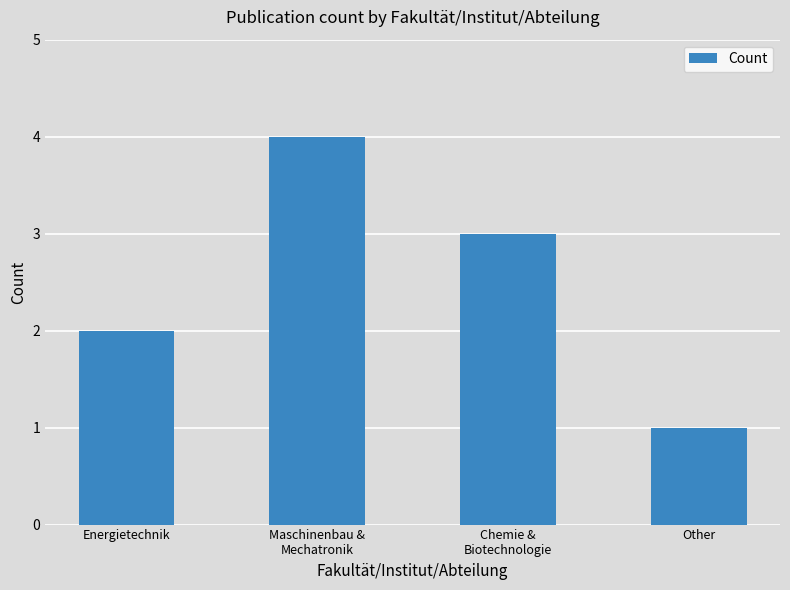

What value does the data have at Chemie &
Biotechnologie?

3